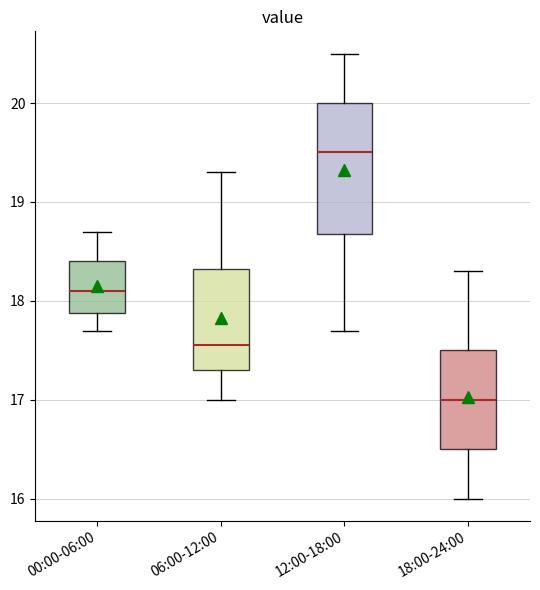

Comparing the boxes themselves (not the whiskers), which one is the tallest?

12:00-18:00